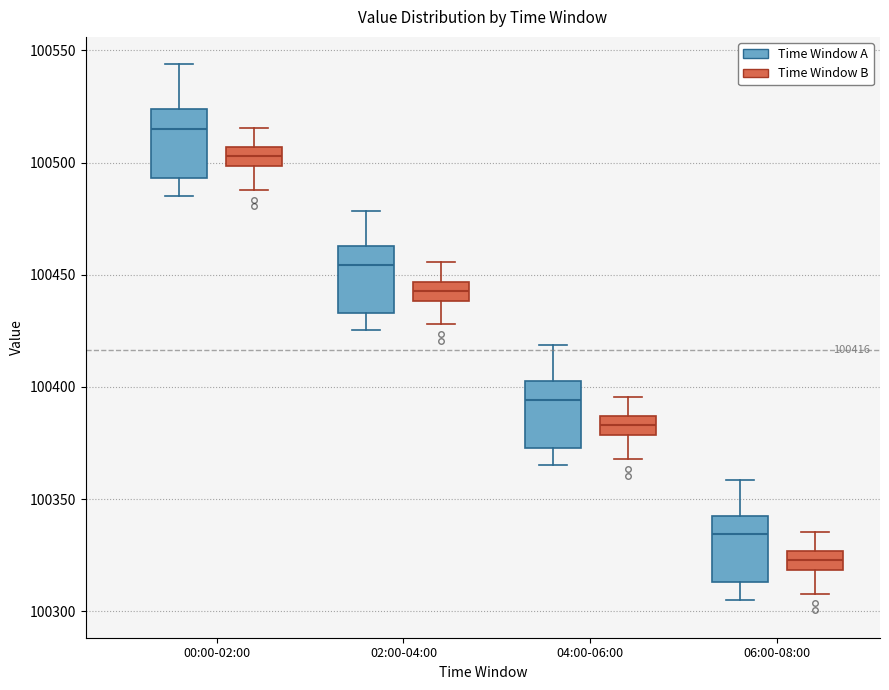

Which box's median line is the lowest?

06:00-08:00 (Time Window B)